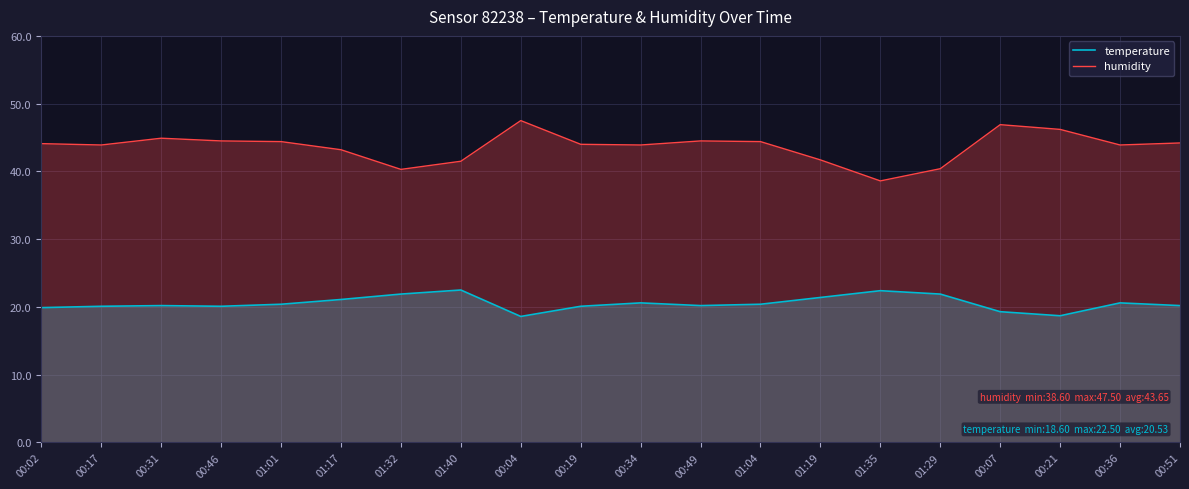

What is the total value across all series at 00:02?

64.0